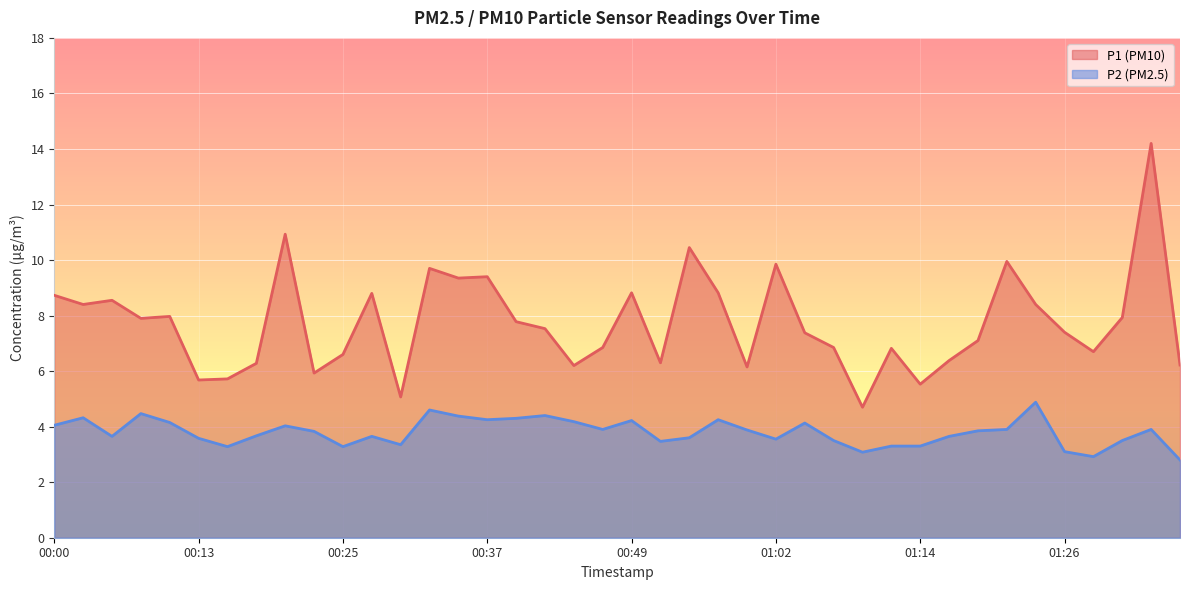

Where is the first local minimum for P2?

00:05